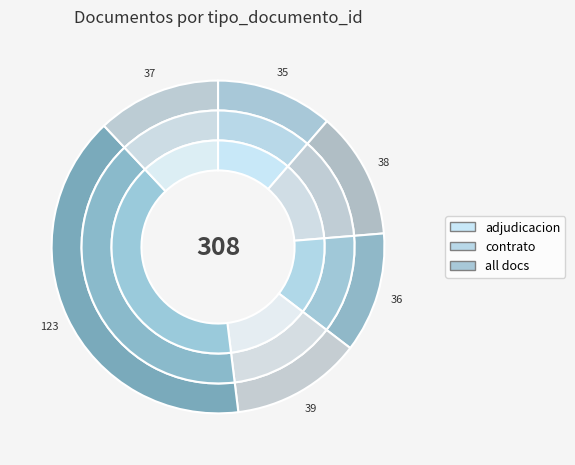

To the nearest percent, what percentage of the pie is Cuadro Comparativo de Ofertas?

12%